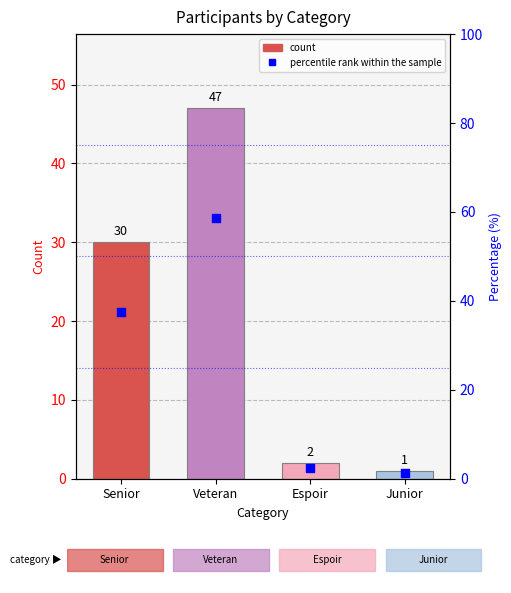

Approximately how many times larger is the value at Senior compared to Veteran?

0.6